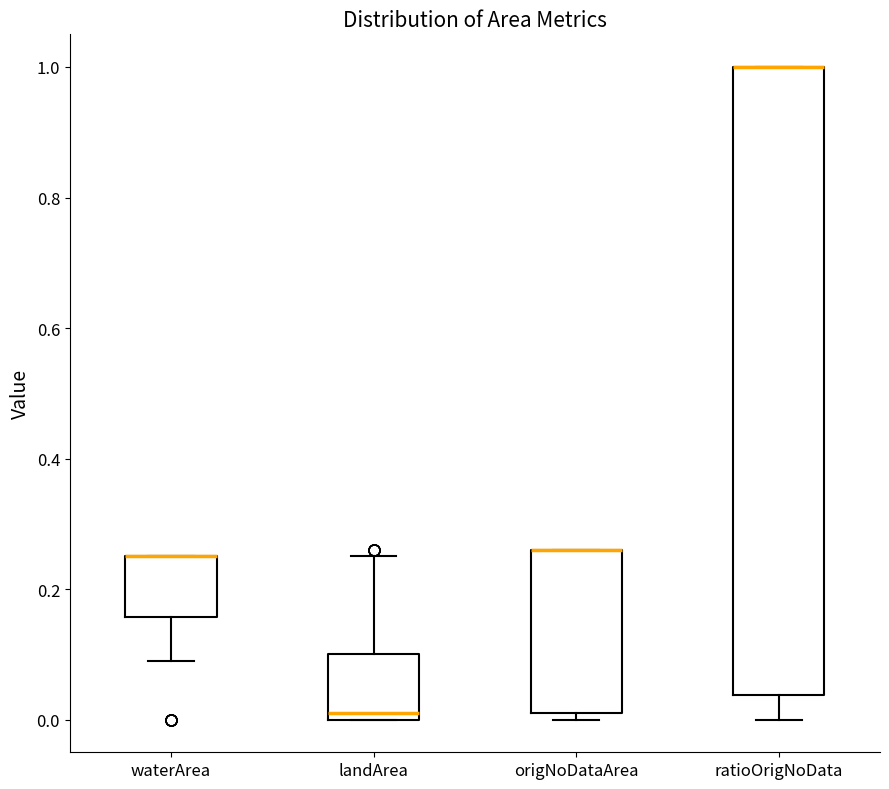

Reading left to right, read every box against the y-axis: the position of its median line, the range the box covers, and the ends of its whiskers. The values are not printed on the chart, so give them approximately, as read against the axis.

waterArea: median 0.26 (drawn on the box's upper edge), box 0.16 to 0.26, whiskers 0.10 to 0.26
landArea: median 0.02, box 0.00 to 0.10, whiskers 0.00 to 0.26
origNoDataArea: median 0.26 (drawn on the box's upper edge), box 0.02 to 0.26, whiskers 0.00 to 0.26
ratioOrigNoData: median 1.00 (drawn on the box's upper edge), box 0.04 to 1.00, whiskers 0.00 to 1.00